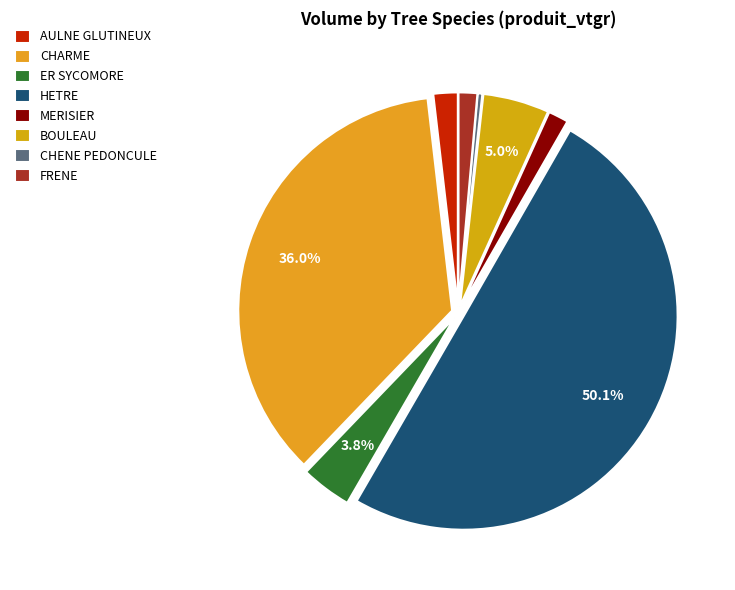

Which category has the smallest portion of the pie?

CHENE PEDONCULE